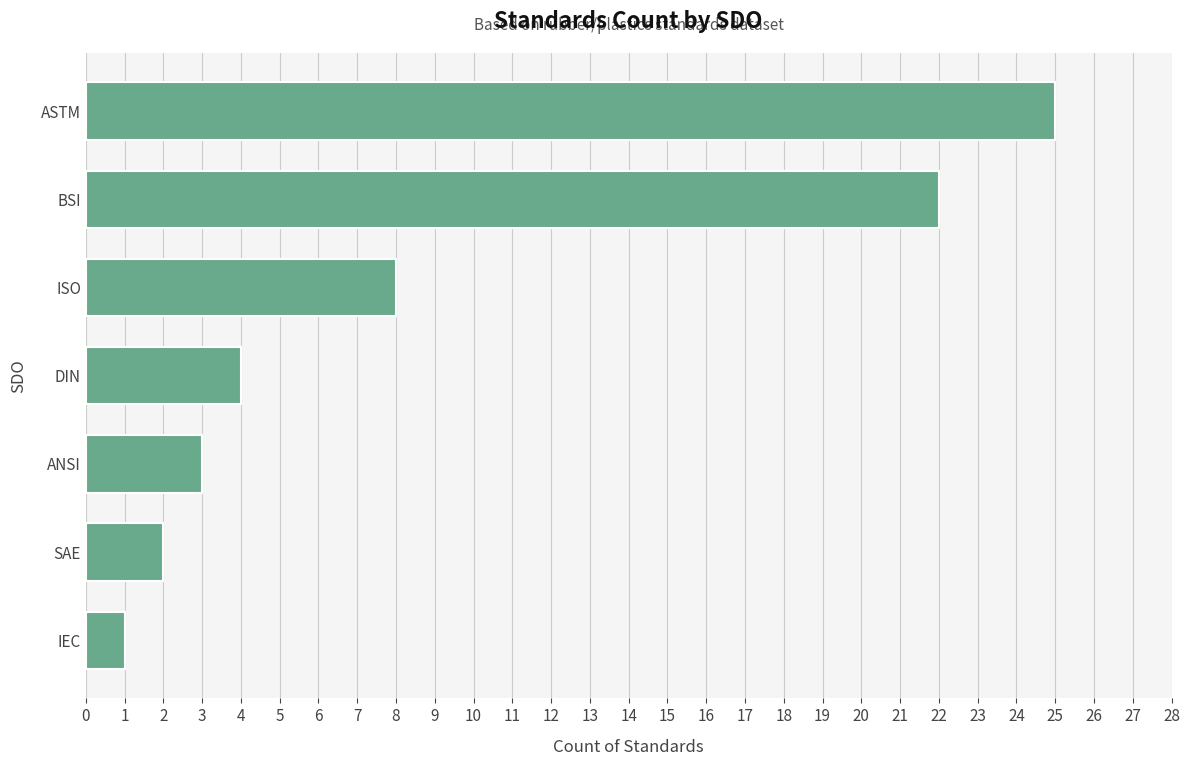

Reading bottom to top, what are all the values shown in this chart?

1	2	3	4	8	22	25